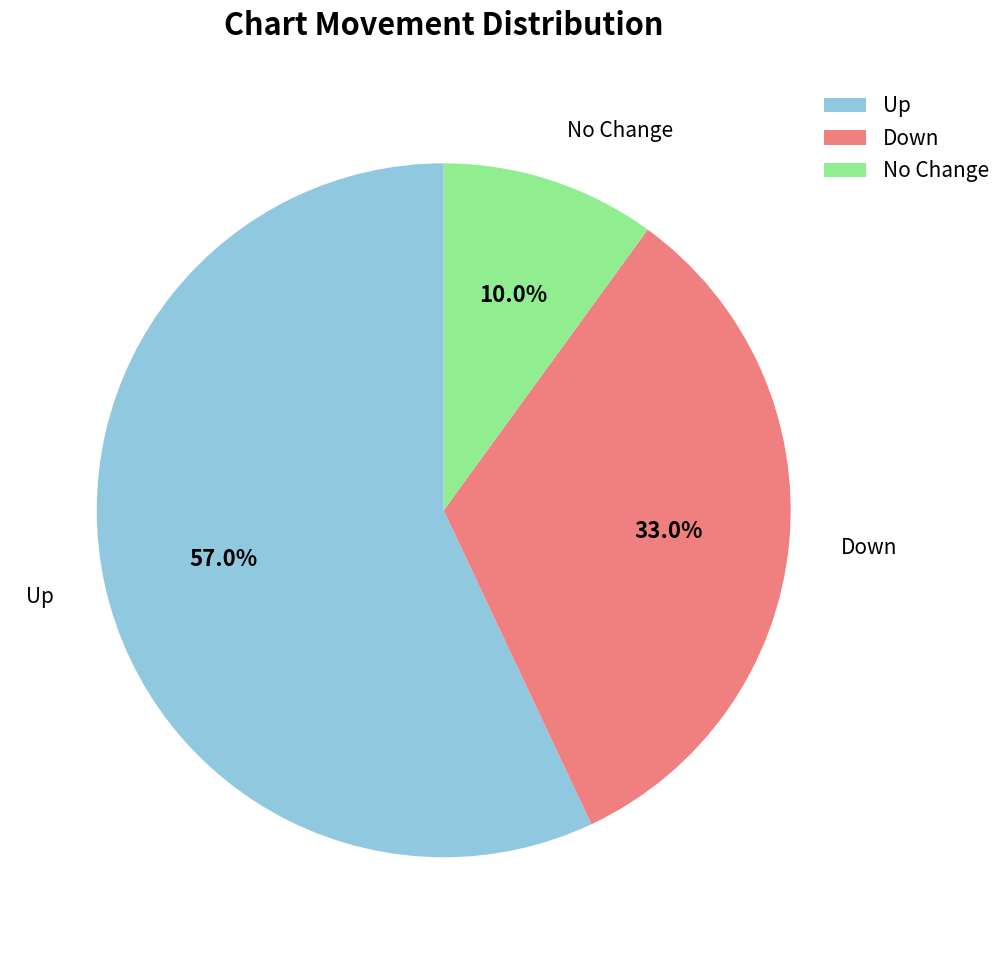

What is the majority slice?

Up